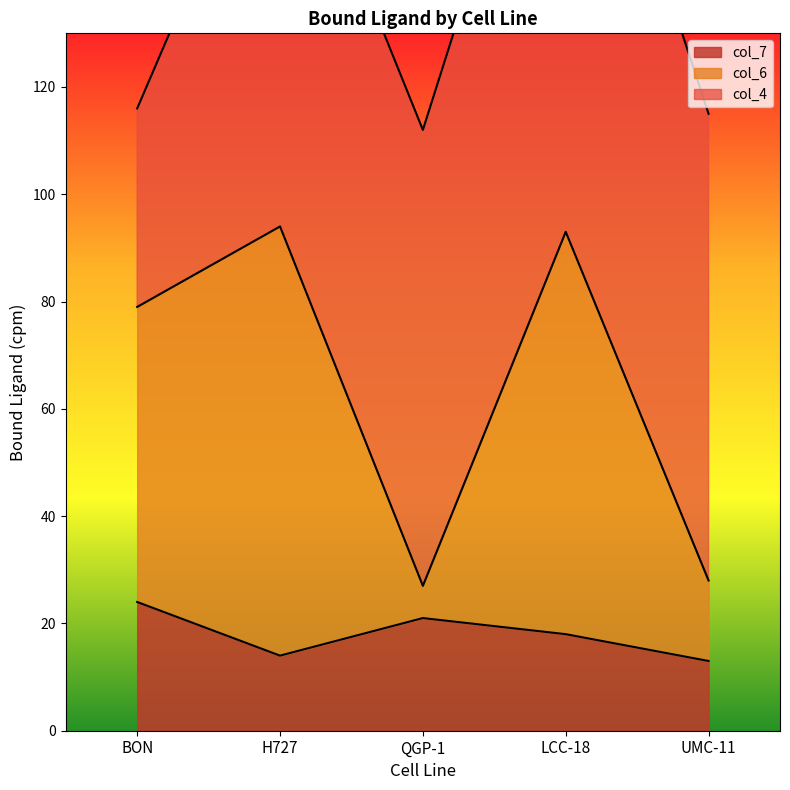

The value of col_7 at UMC-11 is 13. True or false?

True